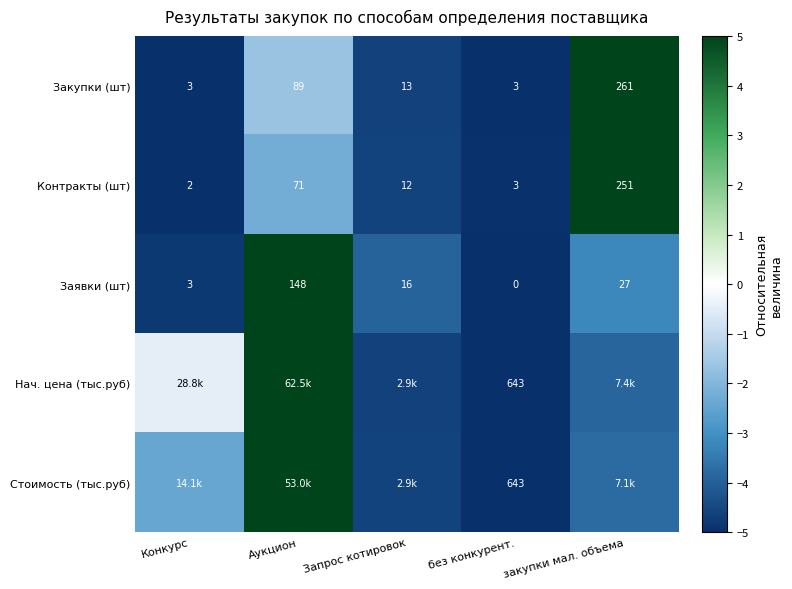

How many data points in Заявки (шт) are less than 16?

2